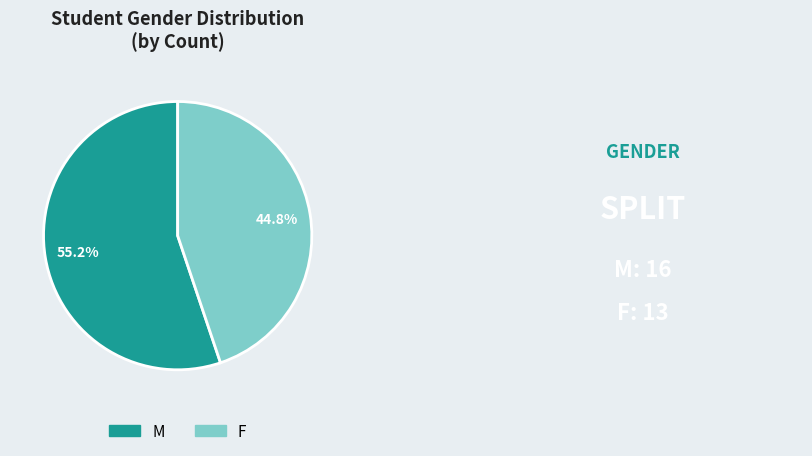

True or false: F accounts for 34% of the total.

False